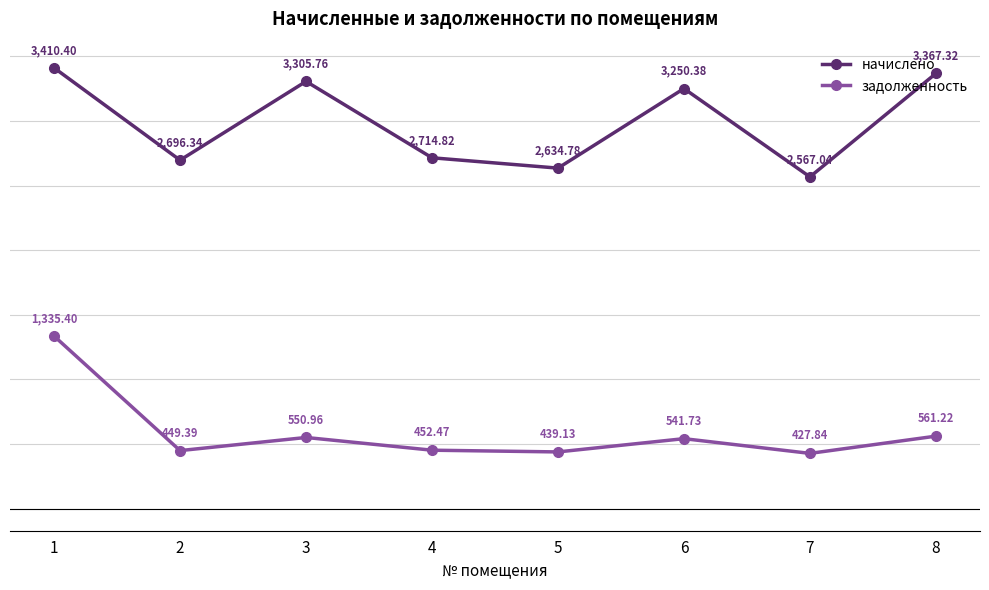

At which category does задолженность reach its first local peak?

3